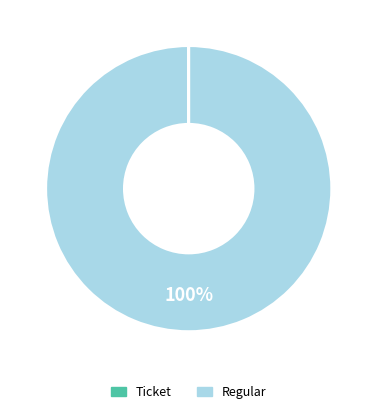

To the nearest percent, what is the average slice percentage?

50%